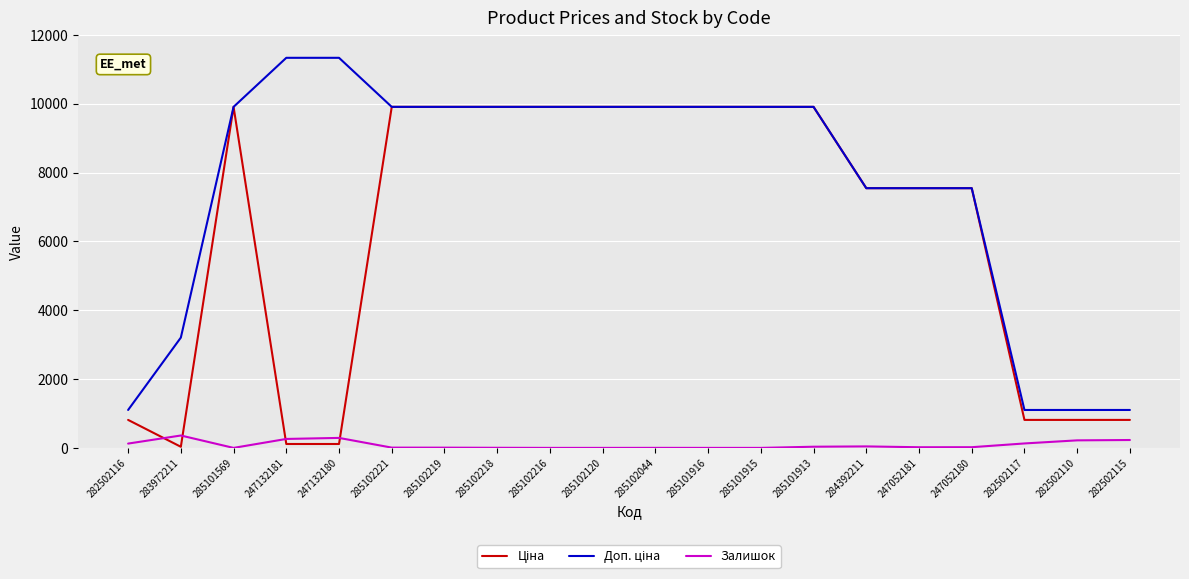

What is the total value across all series at 285102120?

19817.0